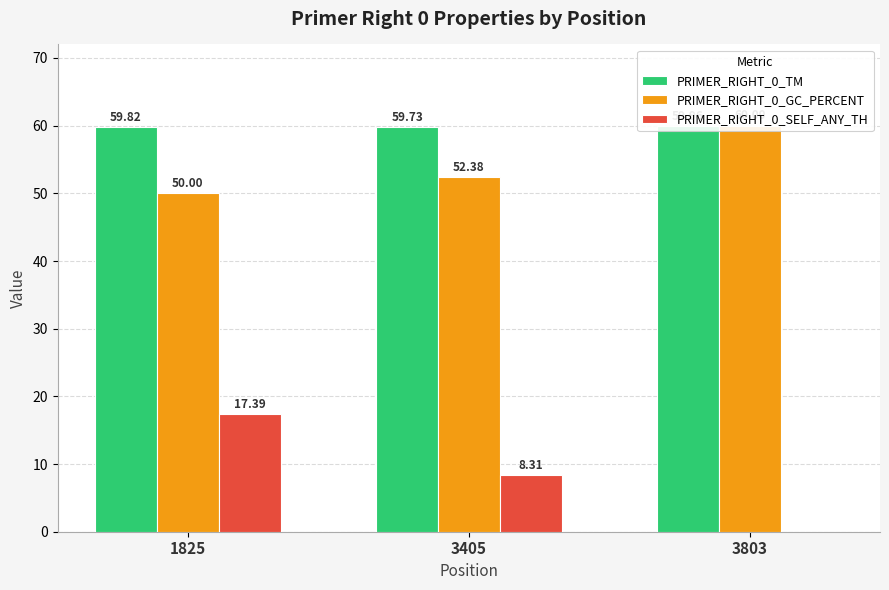

Which category has the highest value in the PRIMER_RIGHT_0_GC_PERCENT series?

3803